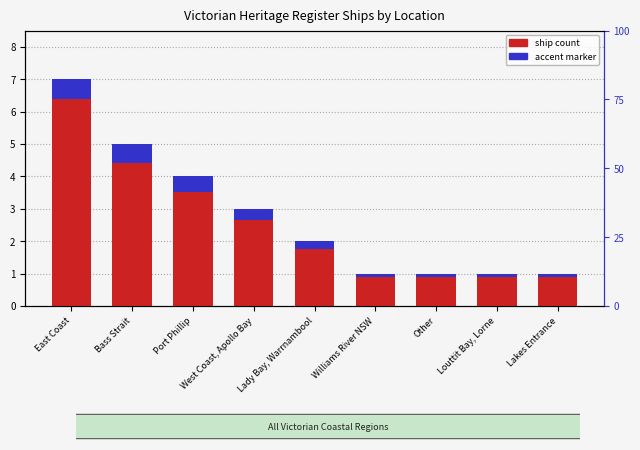

Read the ship count value at Louttit Bay, Lorne.

1.0